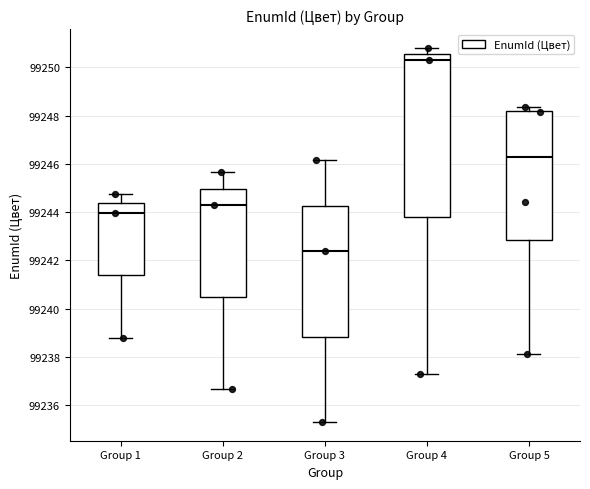

Which box is the tallest, from its lower edge to its upper edge?

Group 4